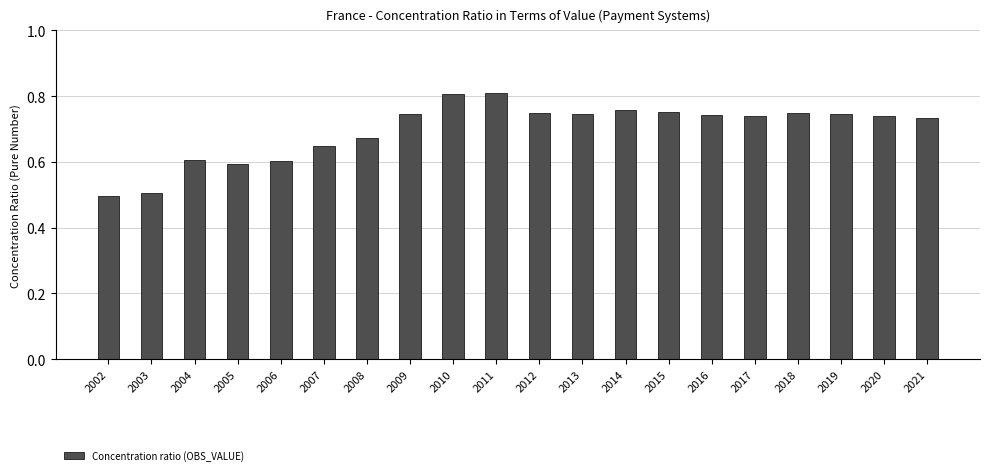

What is the minimum value shown in the chart?

0.5